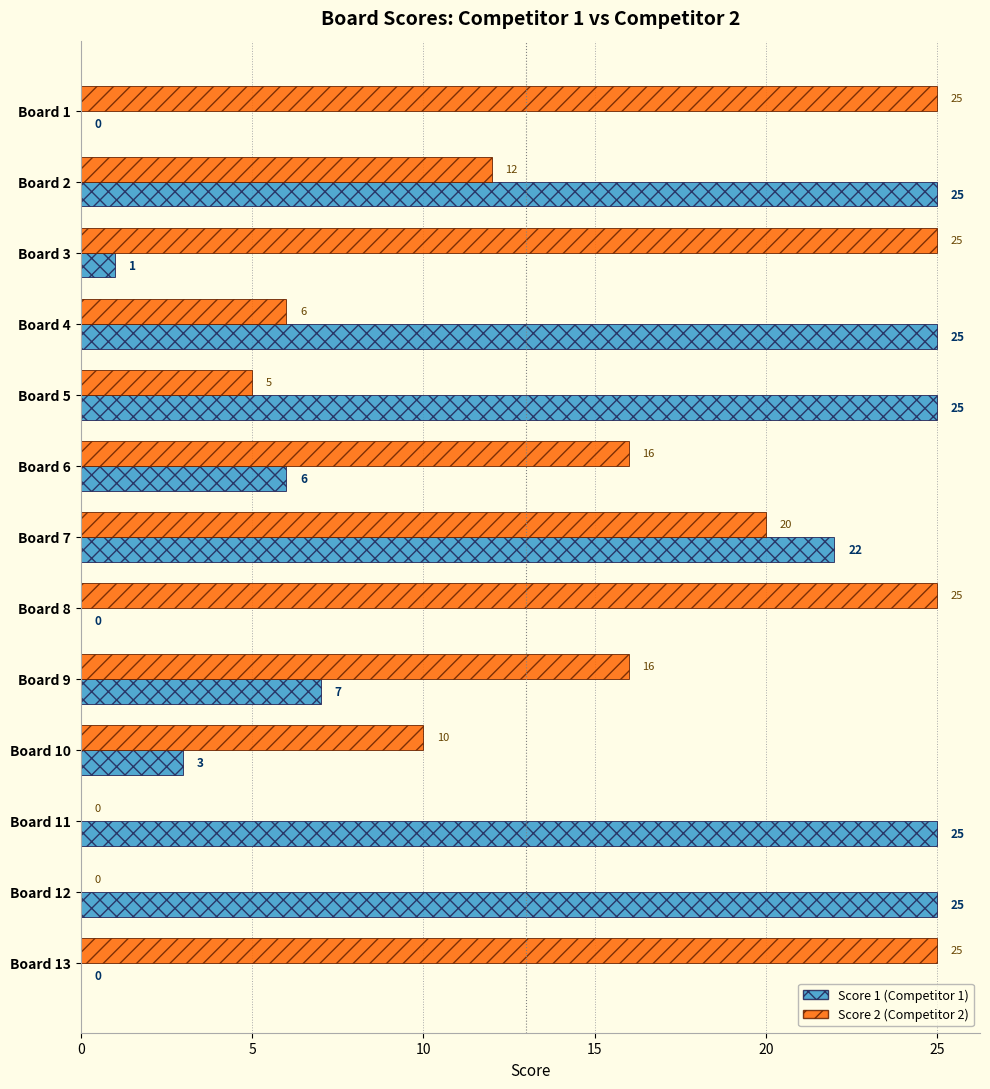

What is the total value across all series at Board 6?

22